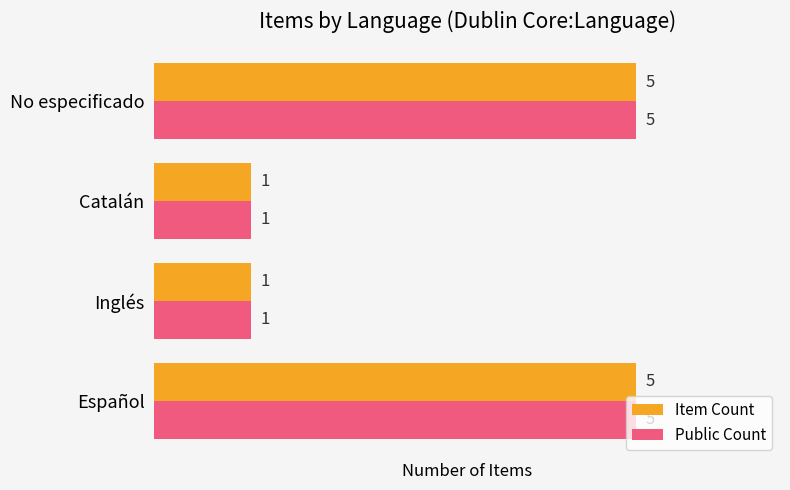

Is the value of Public Count at Inglés greater than the value of Item Count at Español?

No